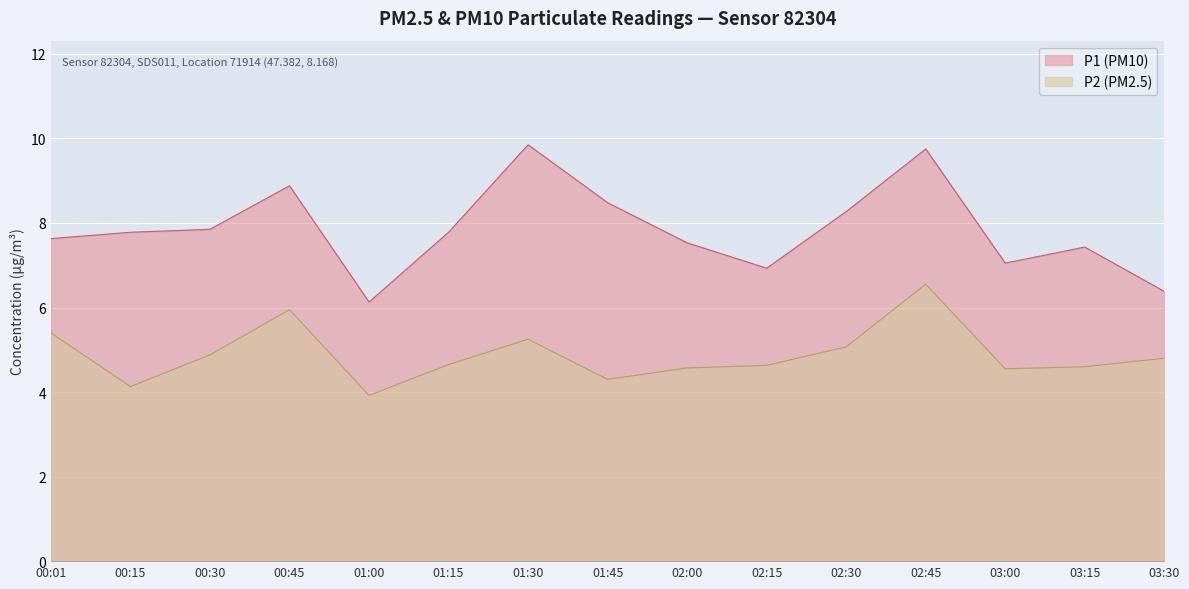

Reading left to right, extract all data points from this chart.

P1: 7.6	7.8	7.8	8.9	6.1	7.8	9.8	8.5	7.5	6.9	8.3	9.8	7.0	7.4	6.4
P2: 5.4	4.1	4.9	6.0	3.9	4.7	5.2	4.3	4.6	4.6	5.1	6.5	4.5	4.6	4.8